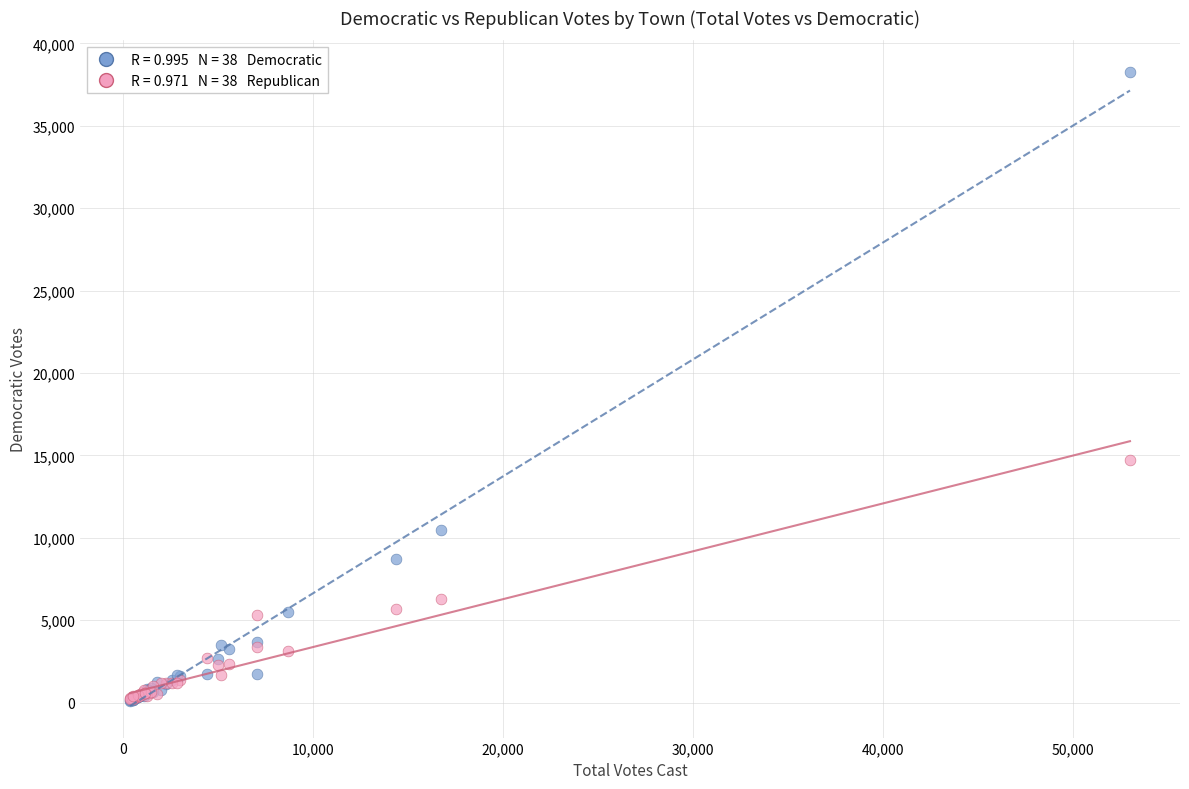

Across all series, what Y value is closest to 19178?

14740